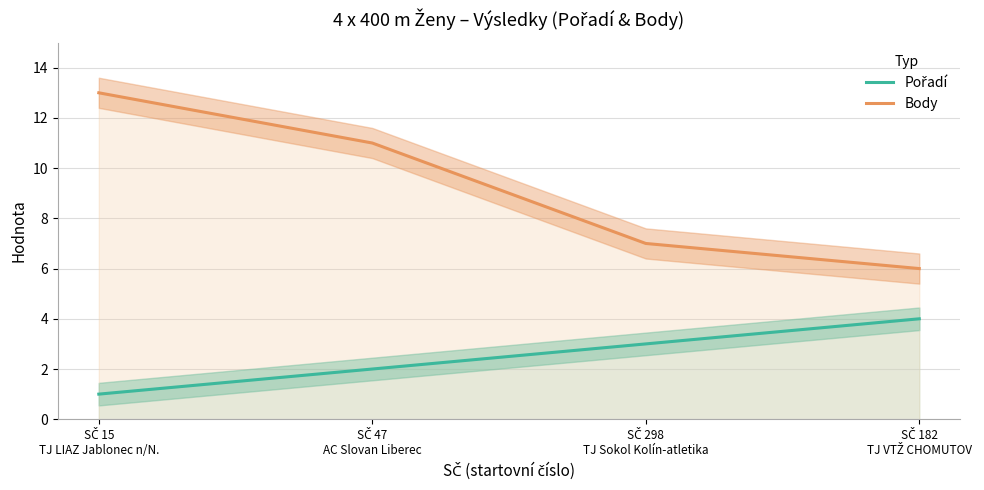

The value of Body at SČ 182
TJ VTŽ CHOMUTOV is 6. True or false?

True